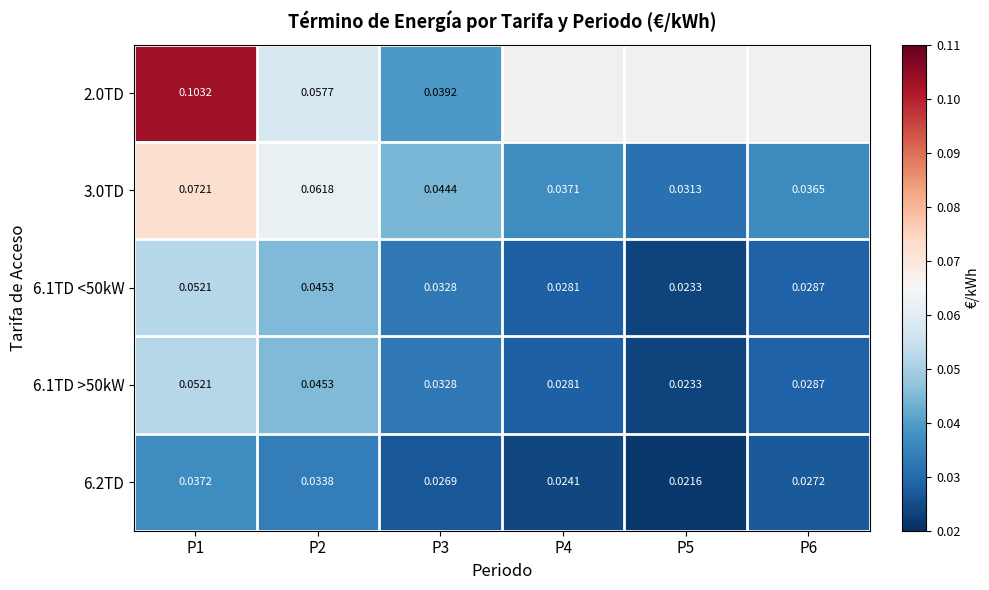

At which category is the sum across all series the highest?

P1